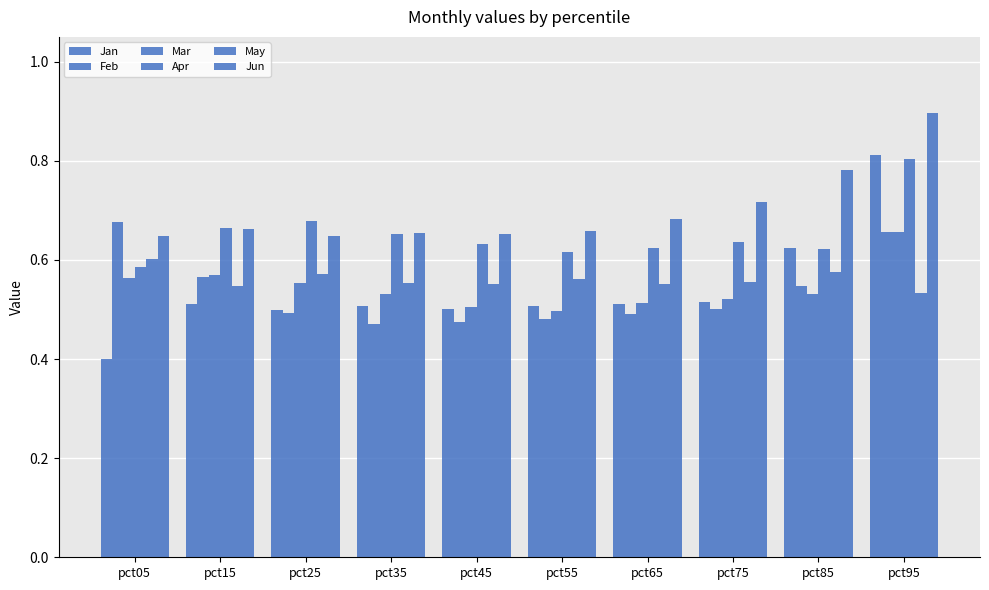

What is the minimum value for Feb?

0.5